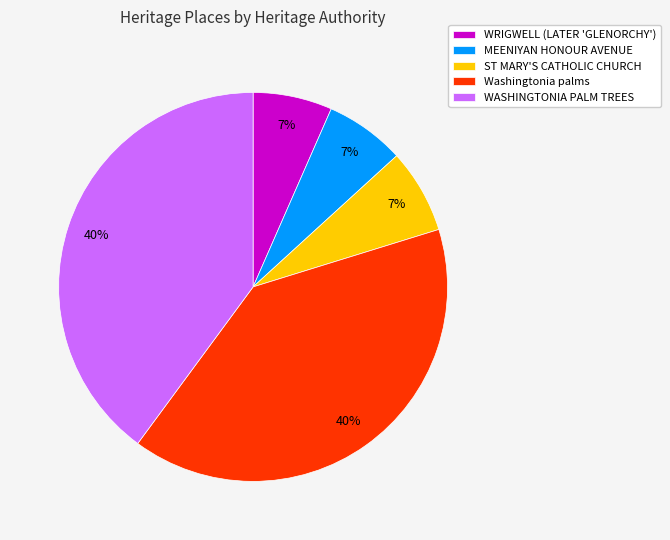

Between WASHINGTONIA PALM TREES and MEENIYAN HONOUR AVENUE, which is larger?

WASHINGTONIA PALM TREES